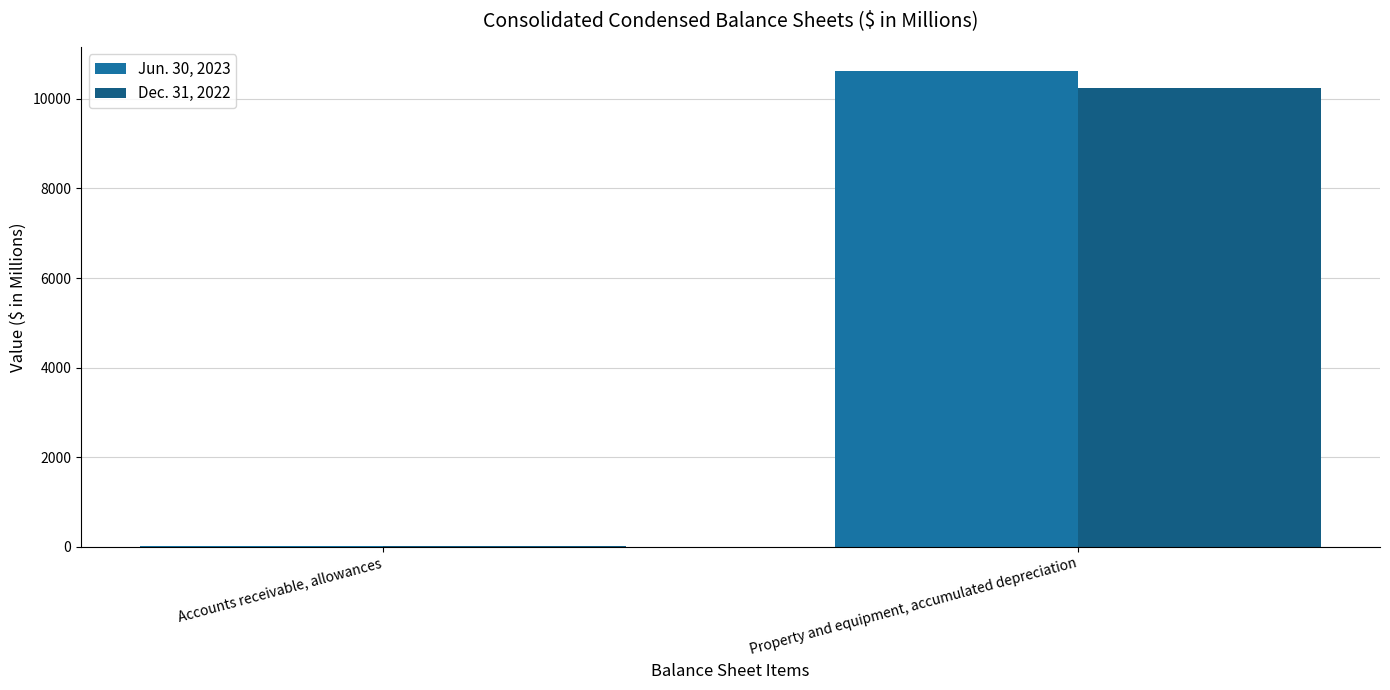

What is the sum of the Jun. 30, 2023 values at Accounts receivable, allowances and Property and equipment, accumulated depreciation?

10645.4